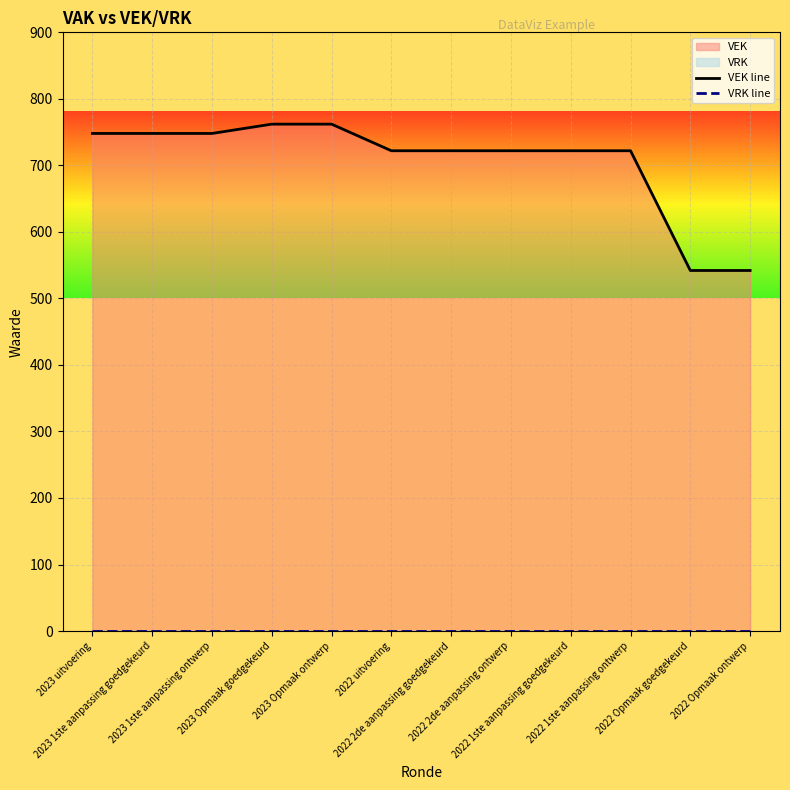

What is the label of the 8th point from the left?

2022 2de aanpassing ontwerp